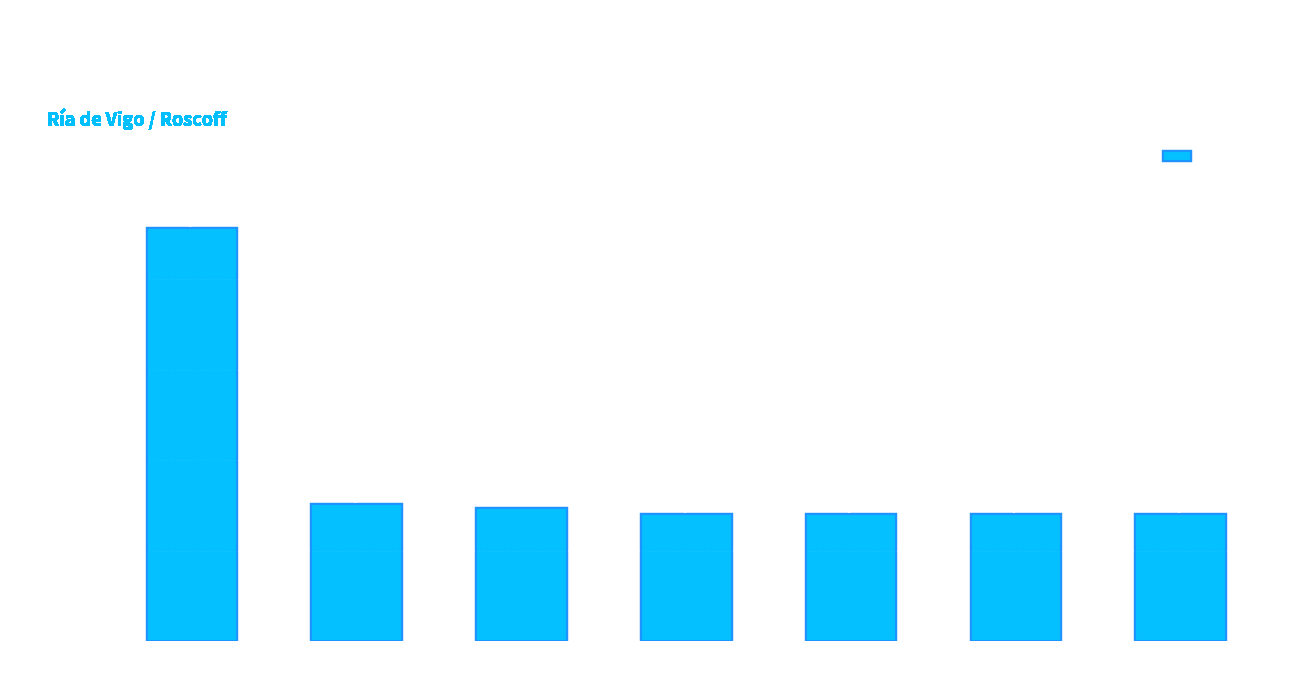

Reading left to right, what are all the values shown in this chart?

Cymbula safiana=456662	Patella depressa=151374	Patella pellucida=147459	Patella rustica=140683	Patella ullysiponensis=140684	Patella vulgata (Spain)=140685	Patella vulgata (France)=140685